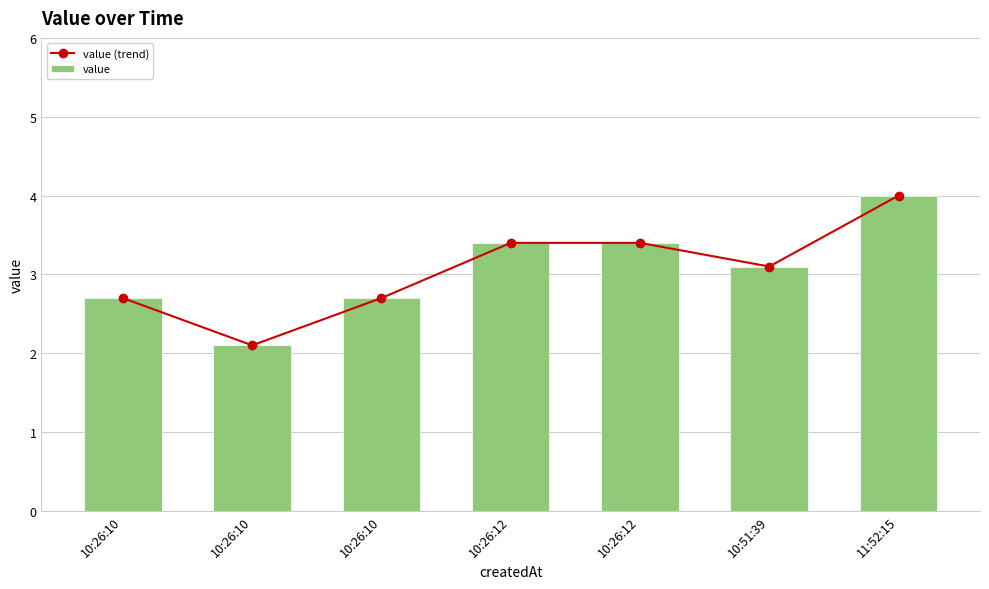

What are all the series names shown in the legend?

value (trend), value